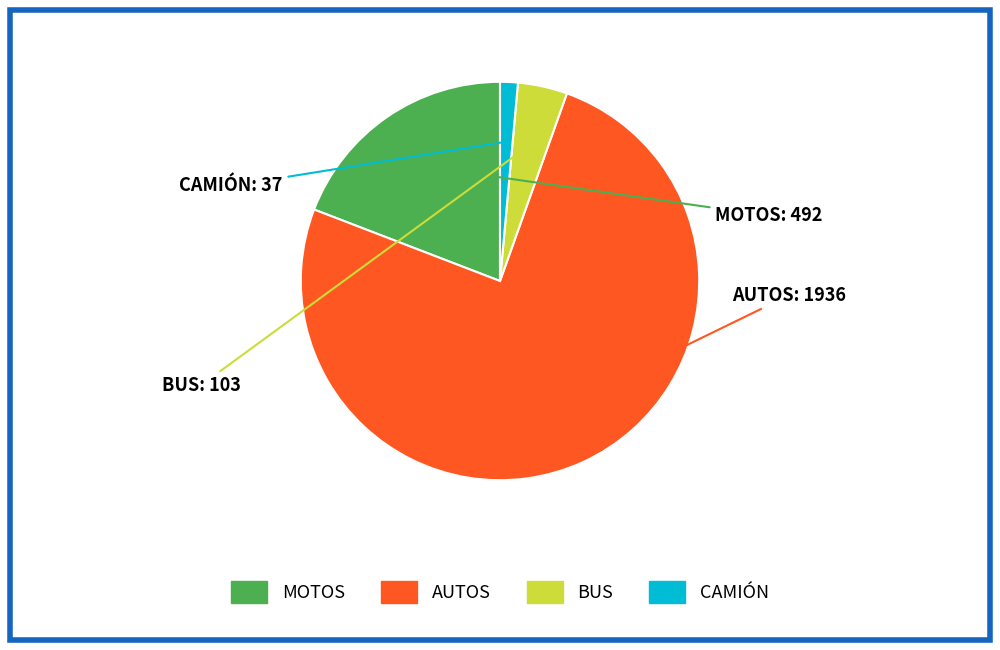

Which slice represents more than half of the pie?

AUTOS